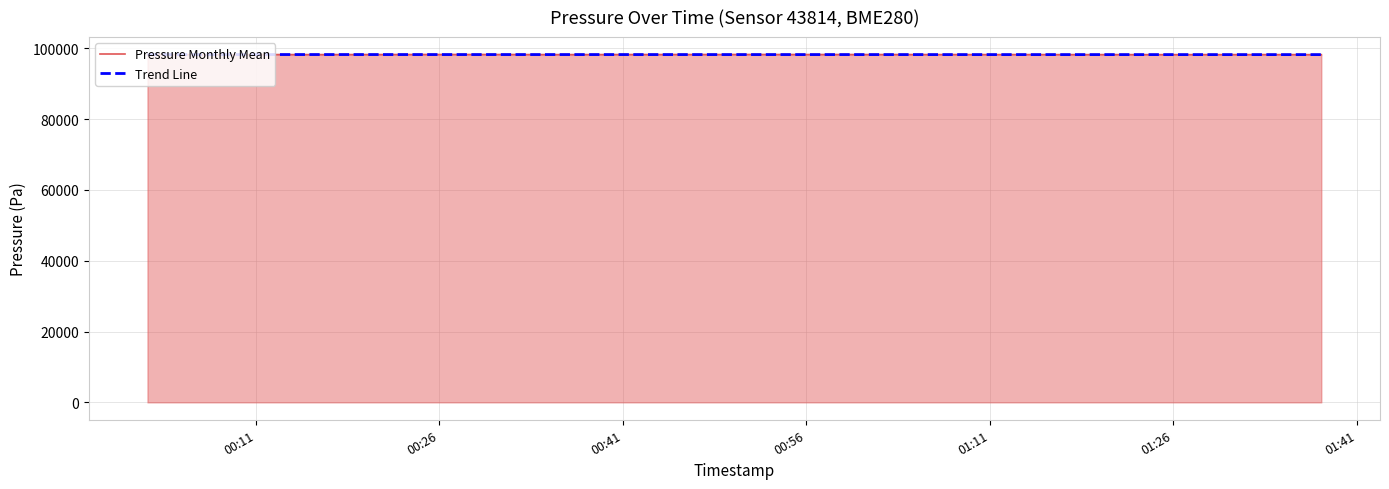

What is the smallest value displayed?

98174.1